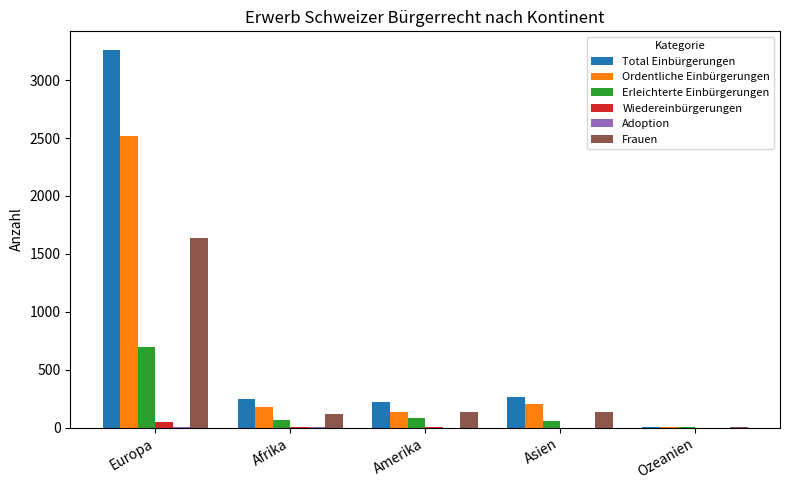

What is the total value across all series at Asien?

672